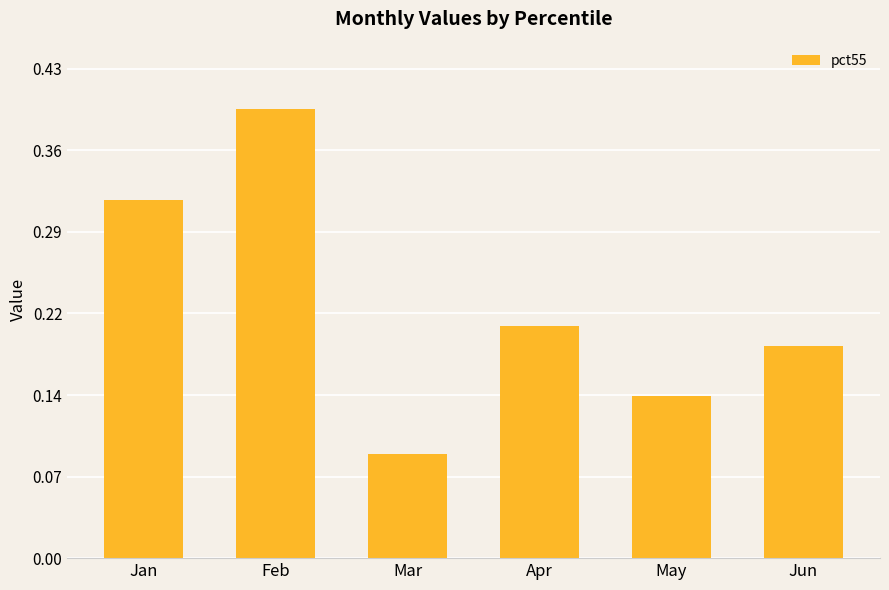

Which has a higher value, May or Jun?

Jun